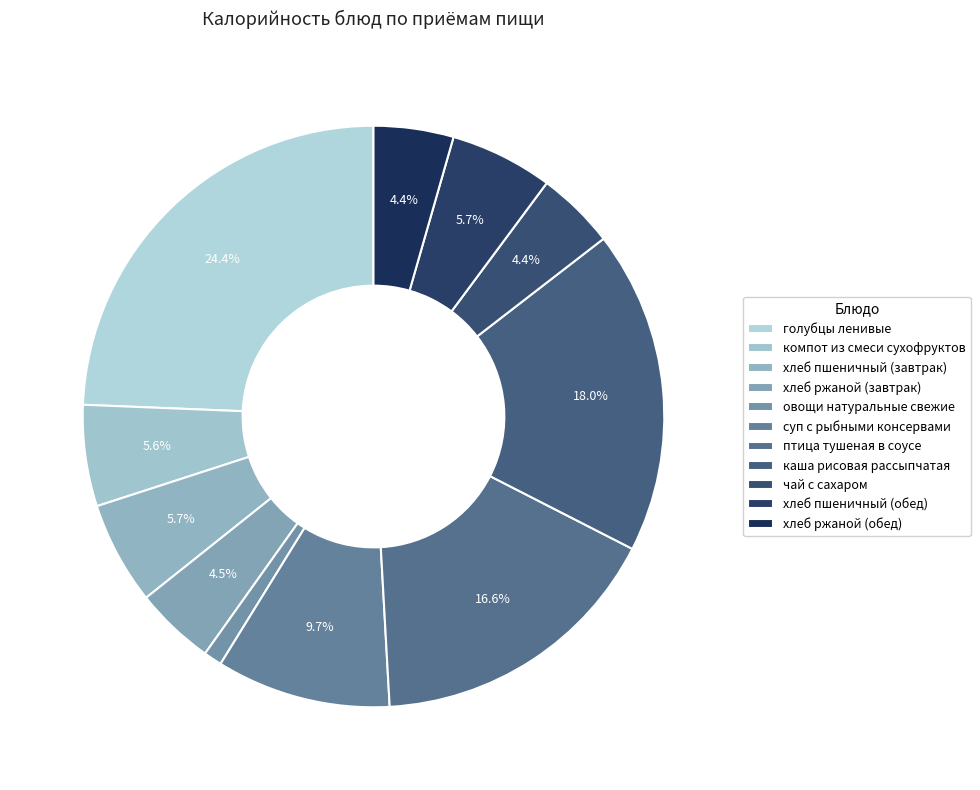

The птица тушеная в соусе slice represents 11% of the pie. True or false?

False